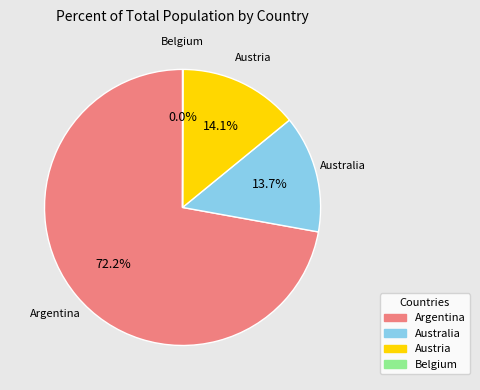

Is it true that Australia is 27% of the pie?

False